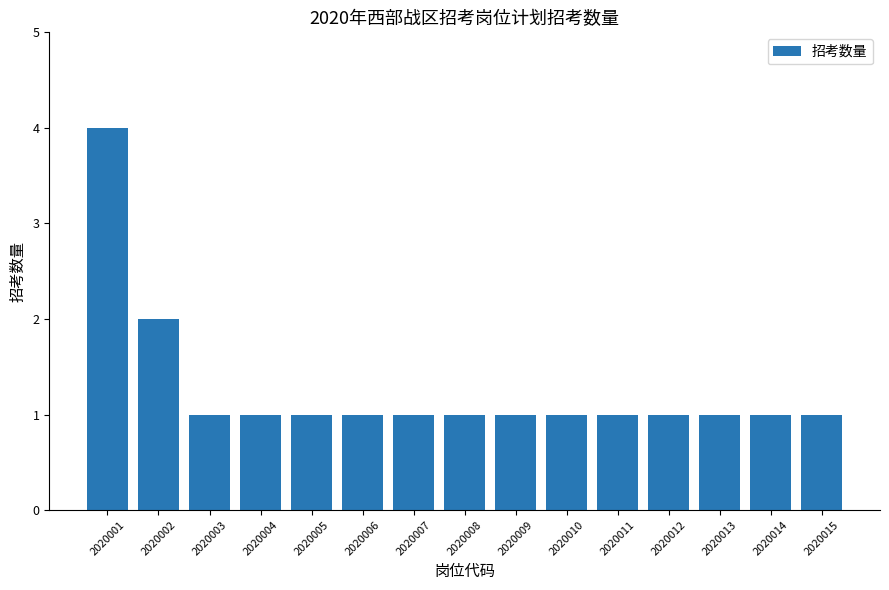

How many data points does each series have?

15